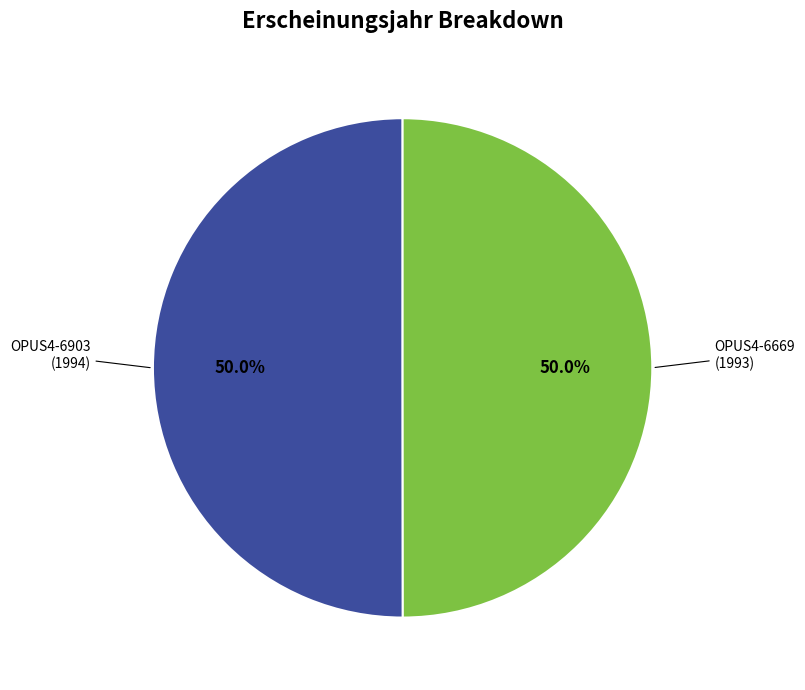

How many segments does this pie chart have?

2